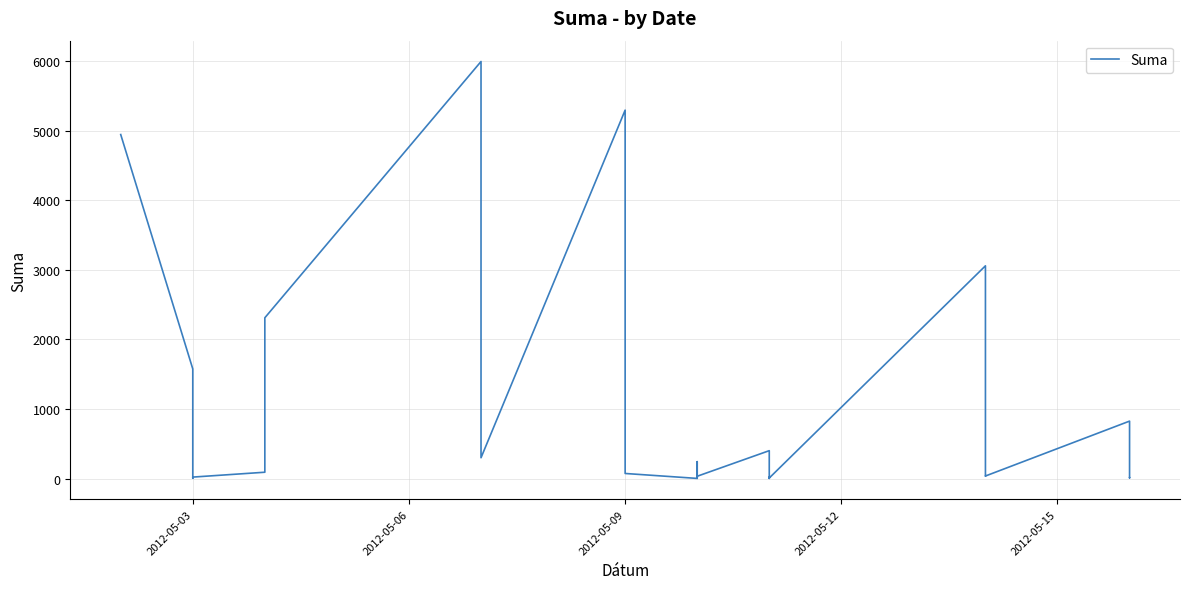

How many lines are shown in the chart?

1